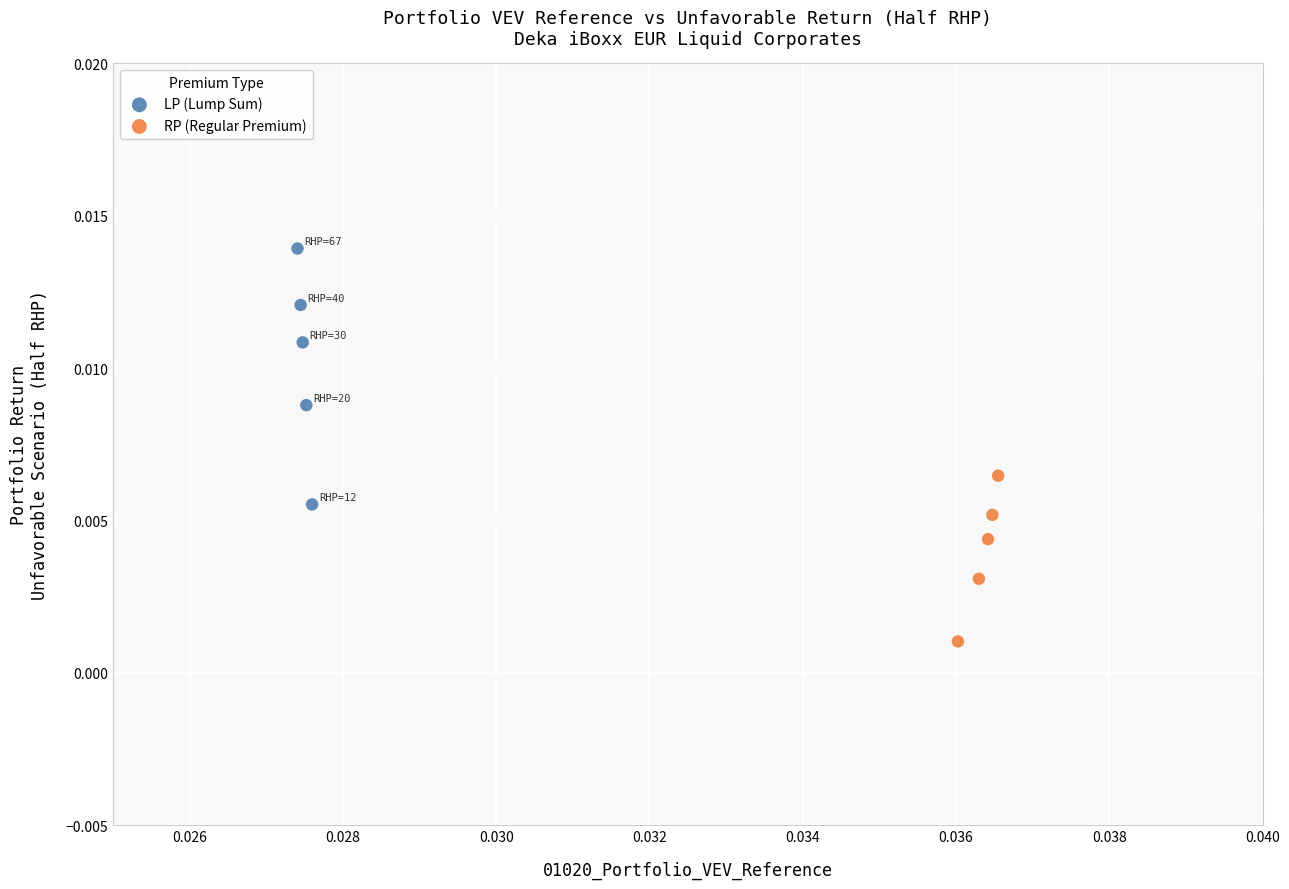

Which series has the widest spread of Y values?

LP (Lump Sum)